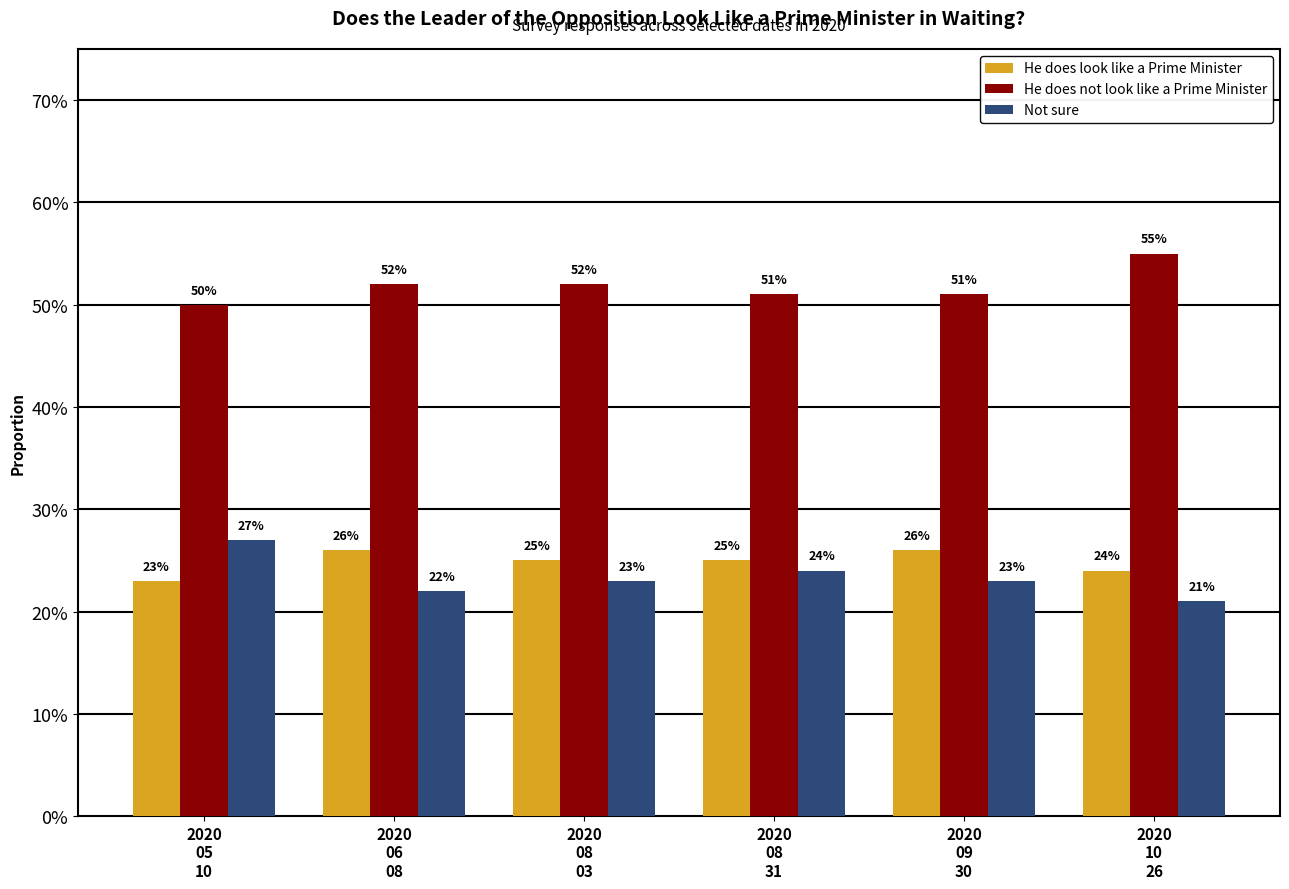

What is the label of the 6th bar from the right?

2020
05
10